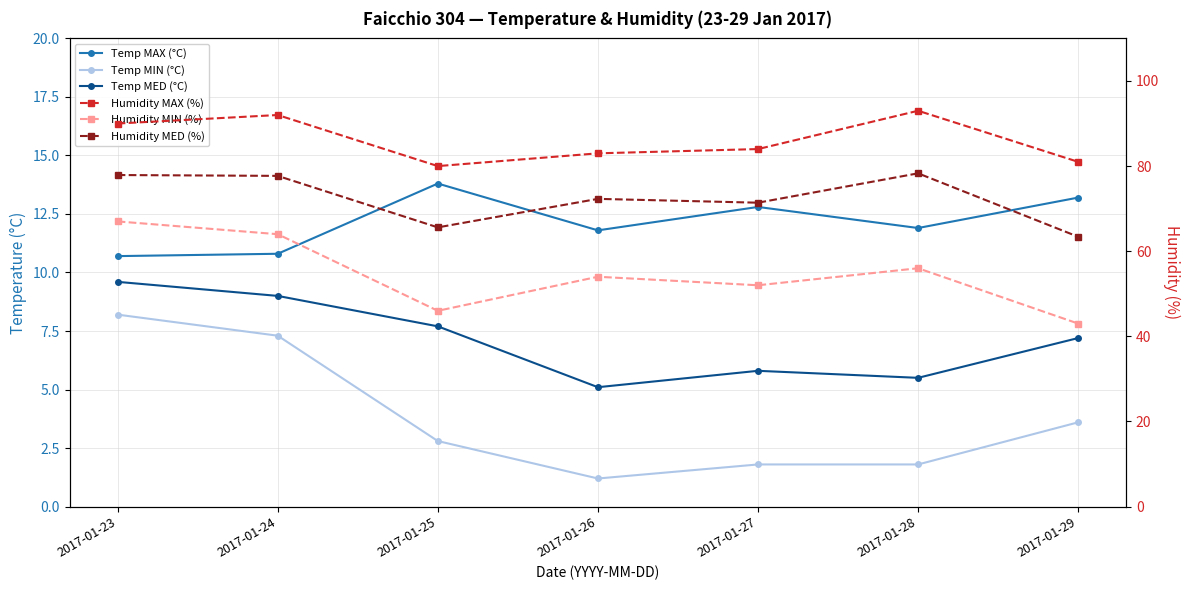

True or false: Temp MIN (°C) and Temp MED (°C) cross at least once.

False